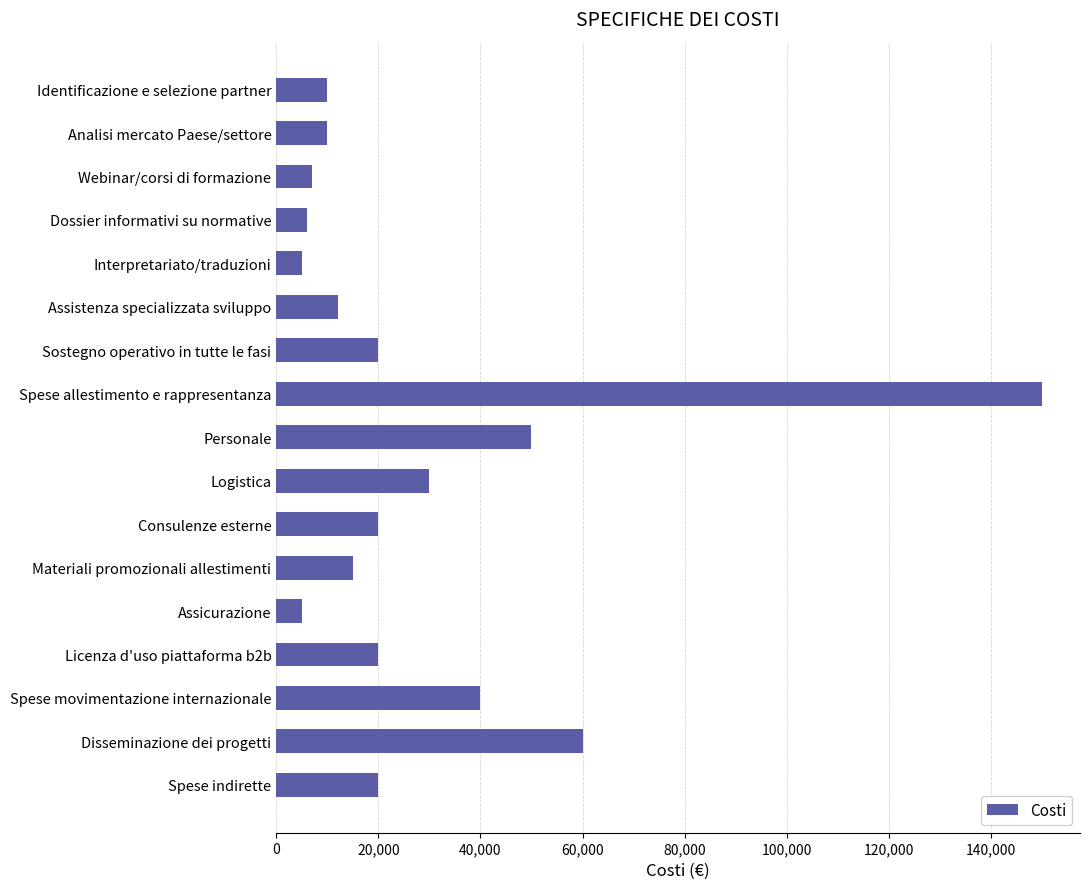

The value at Disseminazione dei progetti is 60000. True or false?

True